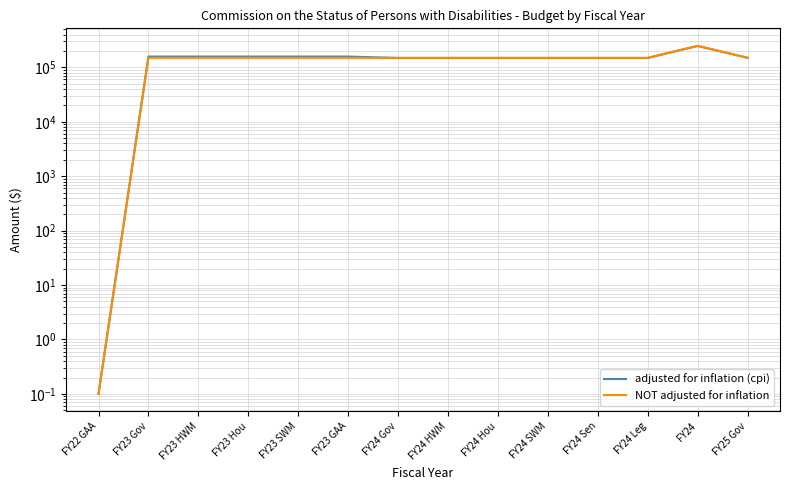

What is the sum of the adjusted for inflation (cpi) values at FY24 Hou and FY25 Gov?

298686.0